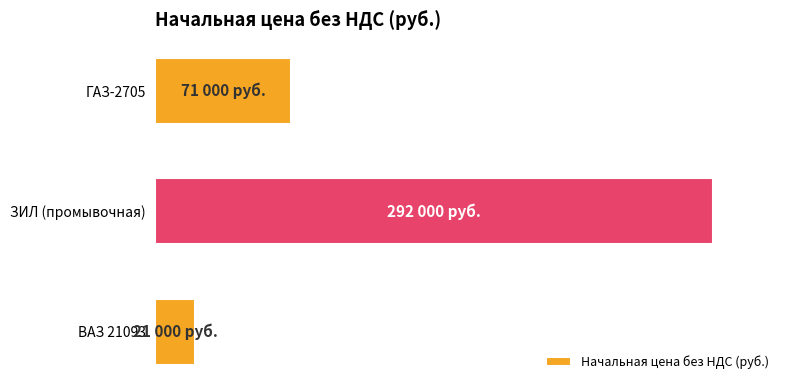

How many values are between 21000 and 292000?

3